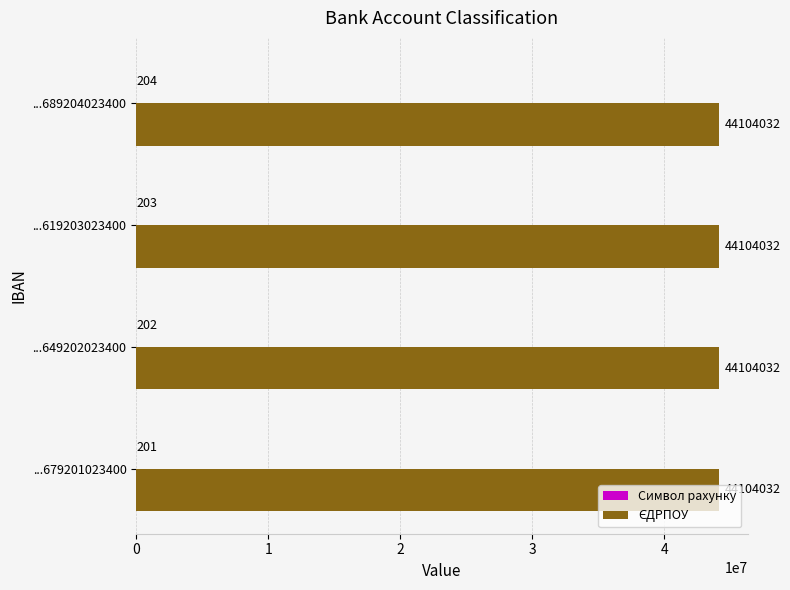

What is the total value across all series at ...689204023400?

44104236